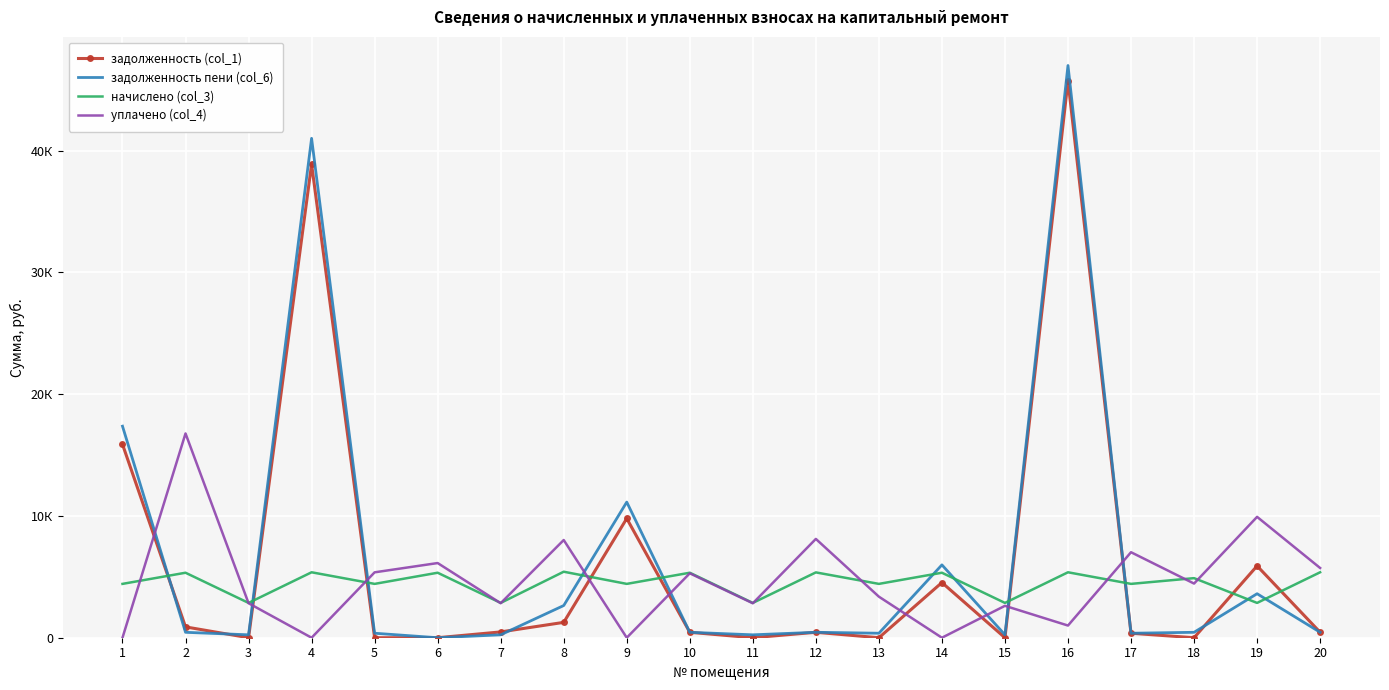

What are all the series names shown in the legend?

задолженность (col_1), задолженность пени (col_6), начислено (col_3), уплачено (col_4)